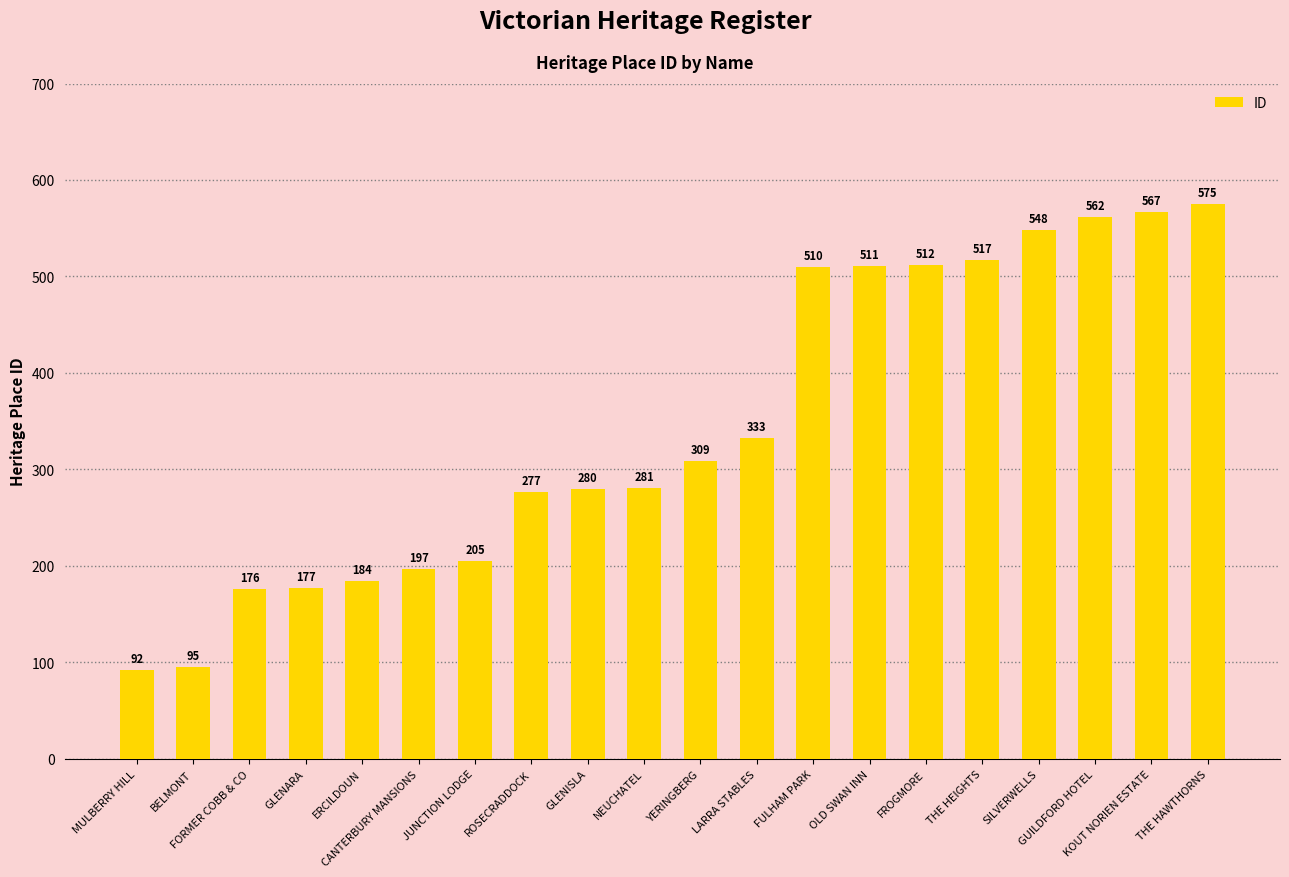

What position from the left is JUNCTION LODGE?

7